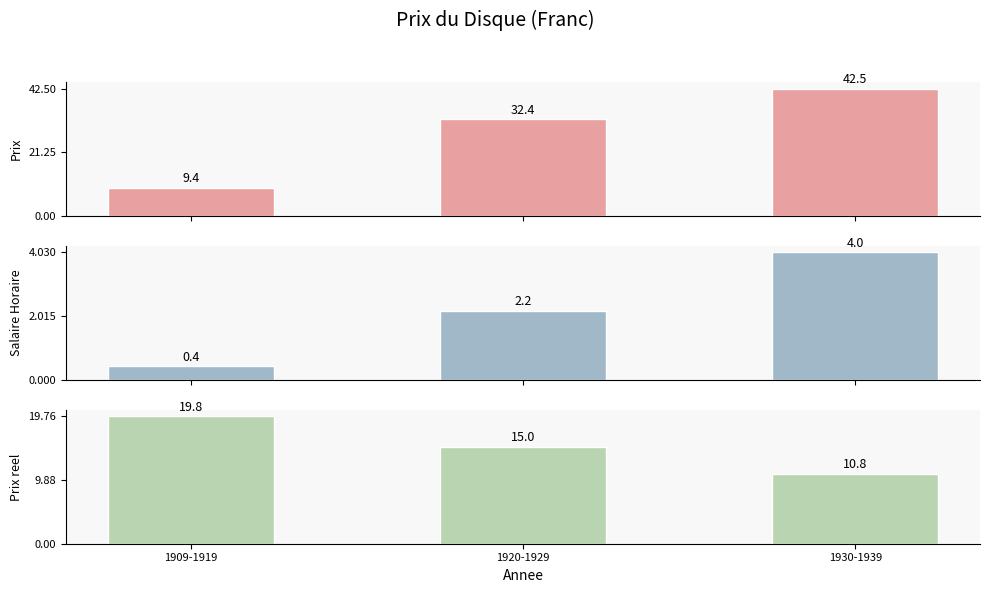

Which series has the widest spread of values?

Prix